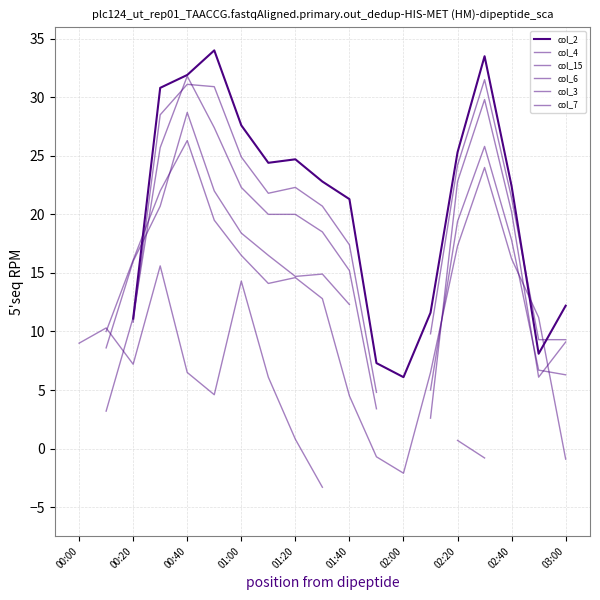

Which series has the widest spread of values?

col_15